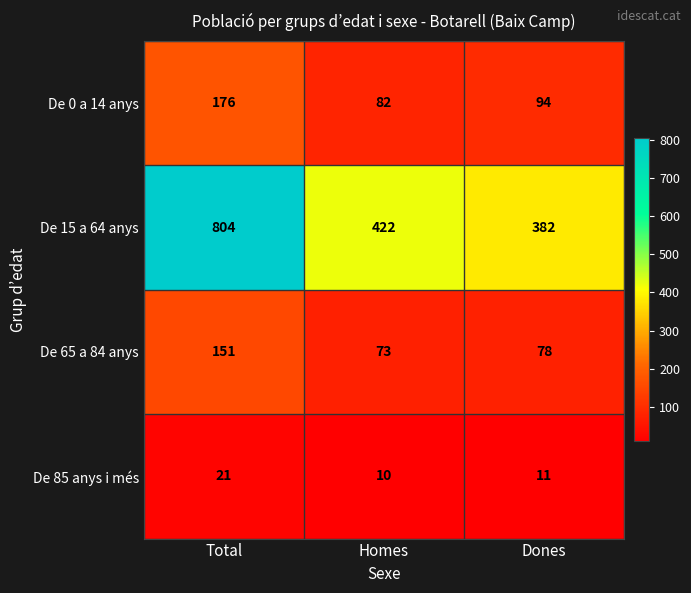

Which series has the widest spread of values?

De 15 a 64 anys